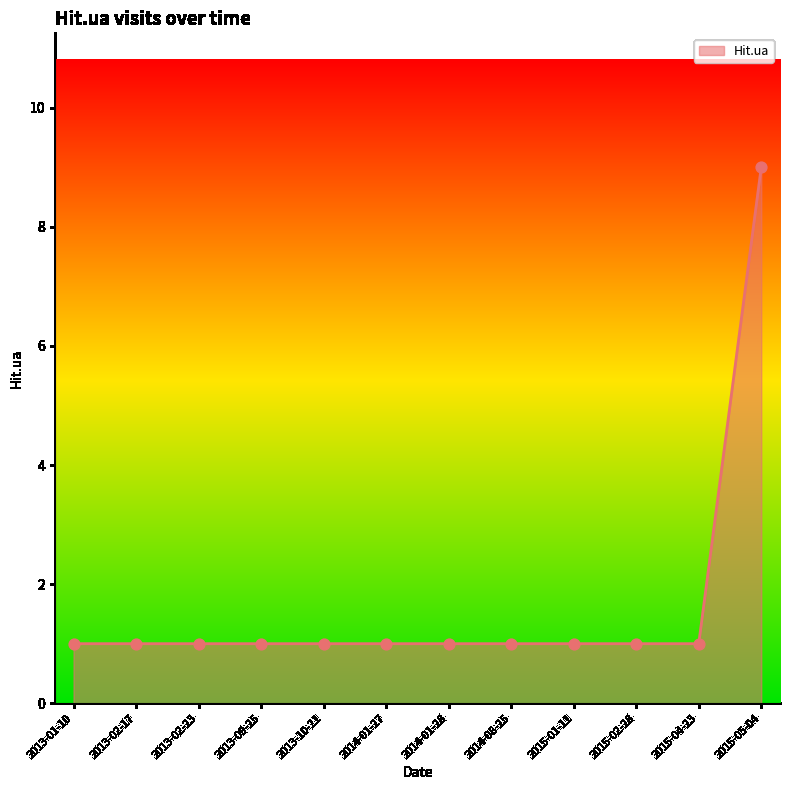

Approximately how many times larger is the value at 2014-01-27 compared to 2014-01-28?

1.0